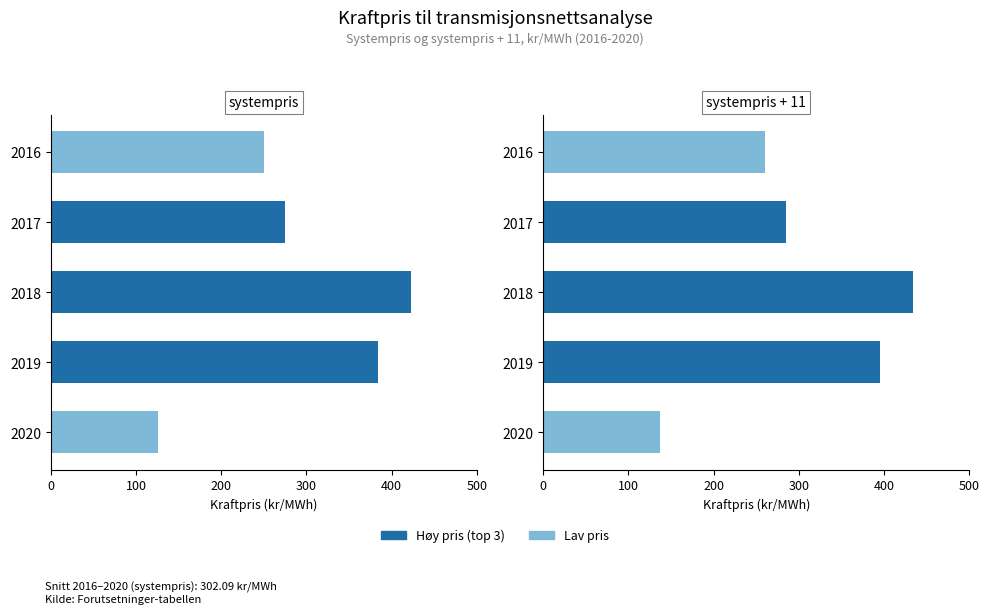

At 200, list the series in order from largest to smallest.

systempris + 11, systempris